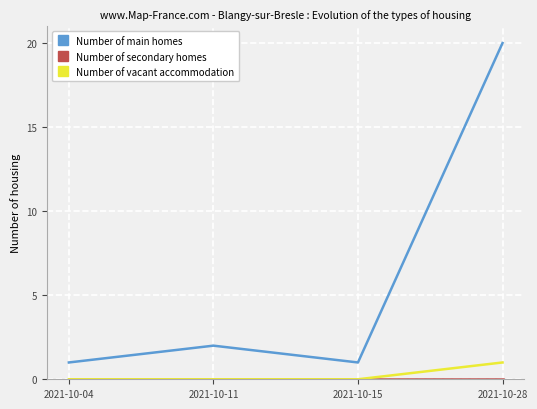

True or false: Number of main homes and Number of vacant accommodation cross at least once.

False